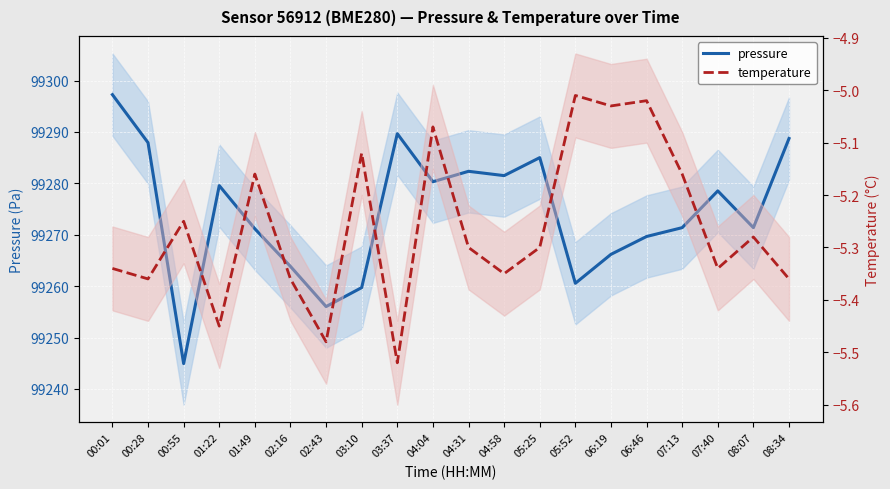

Is it true that temperature equals -5.5 at 01:22?

True